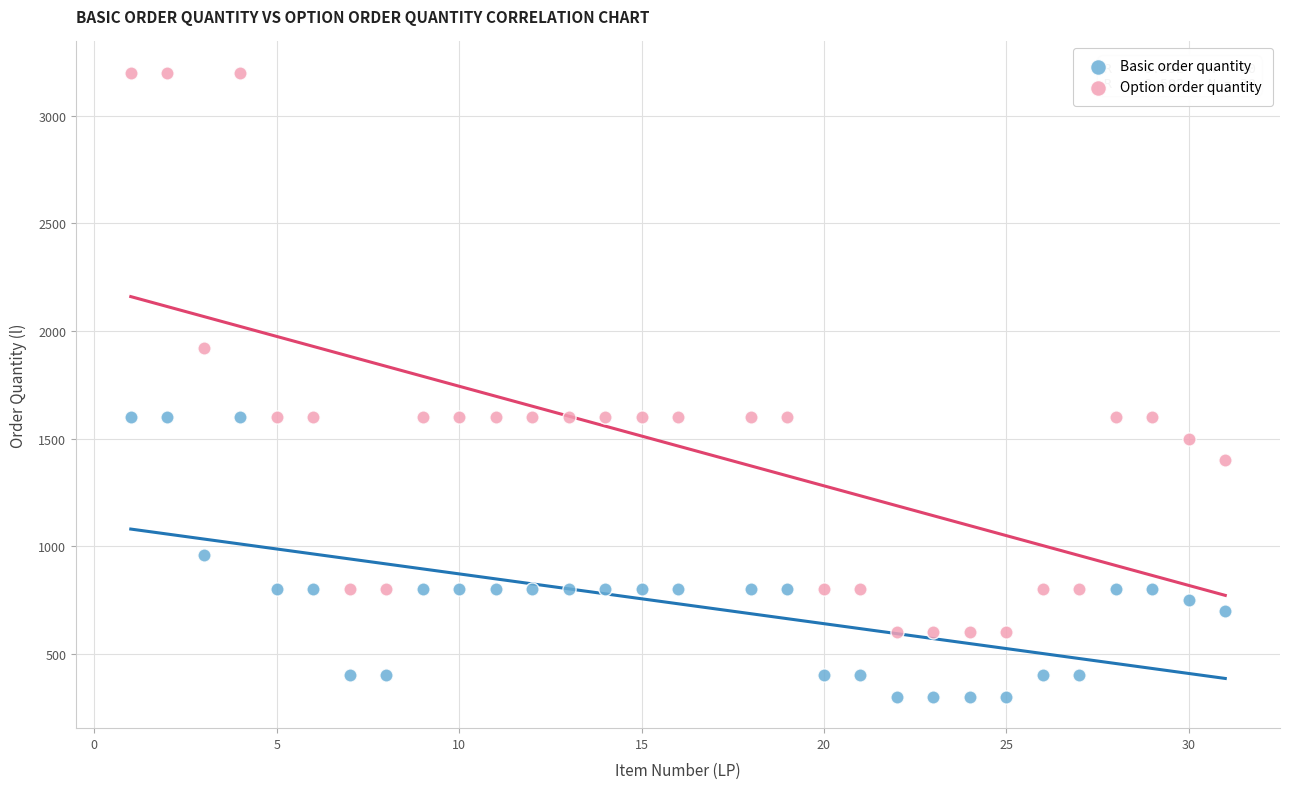

Across all data points, what is the range of Y values (max minus min)?

2900